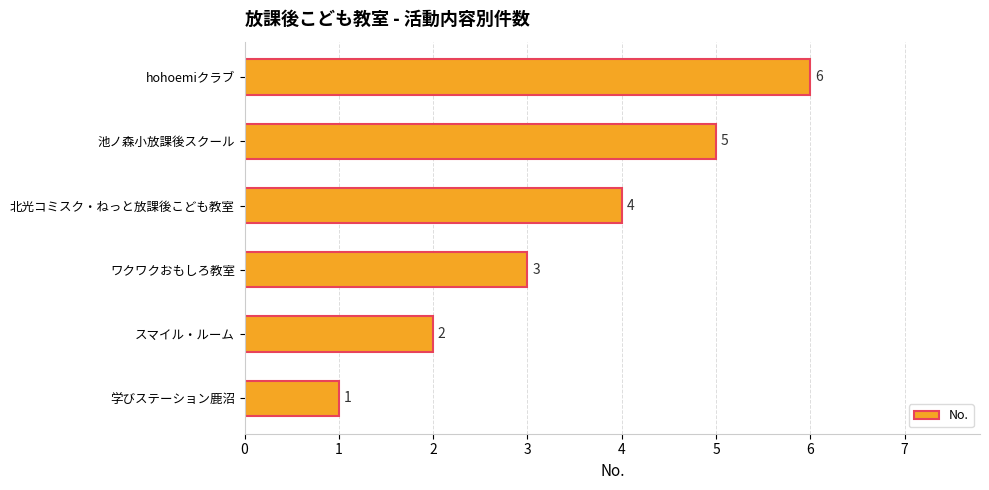

How many data points does each series have?

6